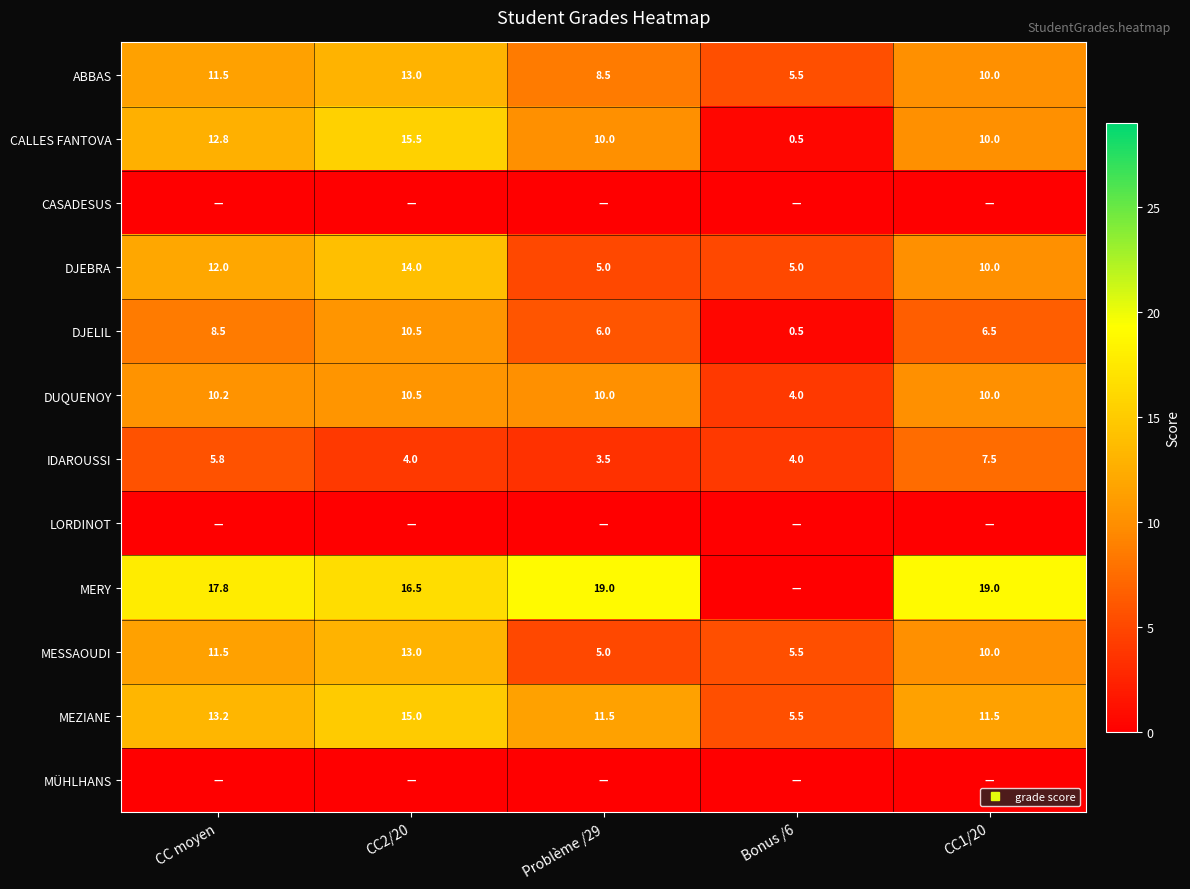

Is it true that LORDINOT equals 0.0 at Problème /29?

True